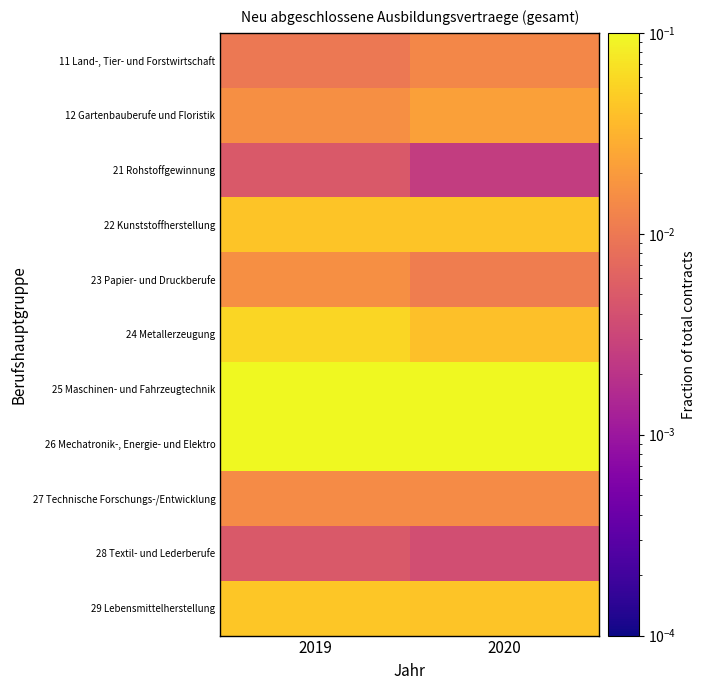

Reading right to left, transcribe all the data shown in this chart.

11 Land-, Tier- und Forstwirtschaft: 2020=0.0	2019=0.0
12 Gartenbauberufe und Floristik: 2020=0.0	2019=0.0
21 Rohstoffgewinnung: 2020=0.0	2019=0.0
22 Kunststoffherstellung: 2020=0.0	2019=0.0
23 Papier- und Druckberufe: 2020=0.0	2019=0.0
24 Metallerzeugung: 2020=0.0	2019=0.1
25 Maschinen- und Fahrzeugtechnik: 2020=0.1	2019=0.2
26 Mechatronik-, Energie- und Elektro: 2020=0.2	2019=0.1
27 Technische Forschungs-/Entwicklung: 2020=0.0	2019=0.0
28 Textil- und Lederberufe: 2020=0.0	2019=0.0
29 Lebensmittelherstellung: 2020=0.0	2019=0.0